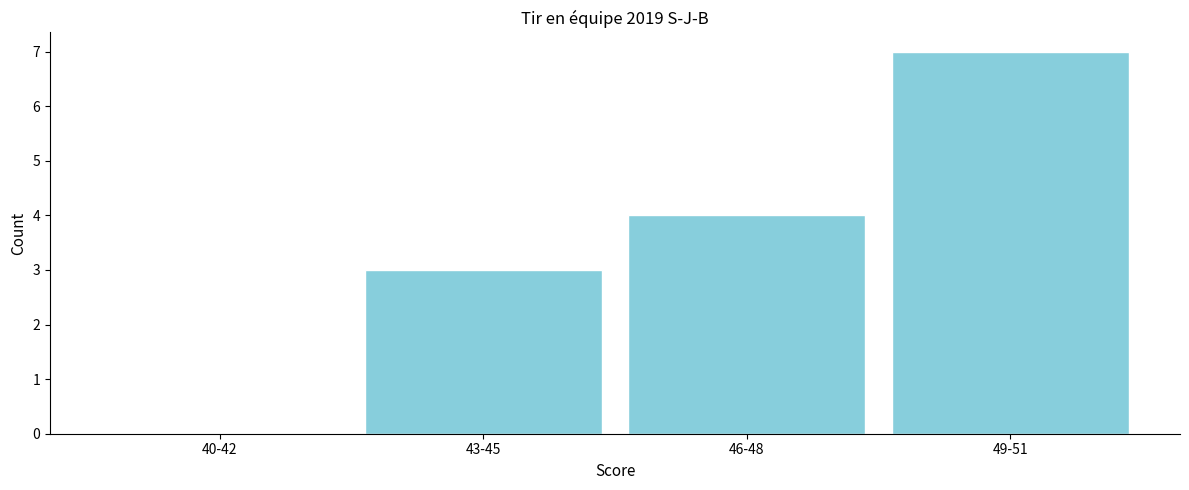

Reading left to right, transcribe all the data shown in this chart.

40-42=0	43-45=3	46-48=4	49-51=7